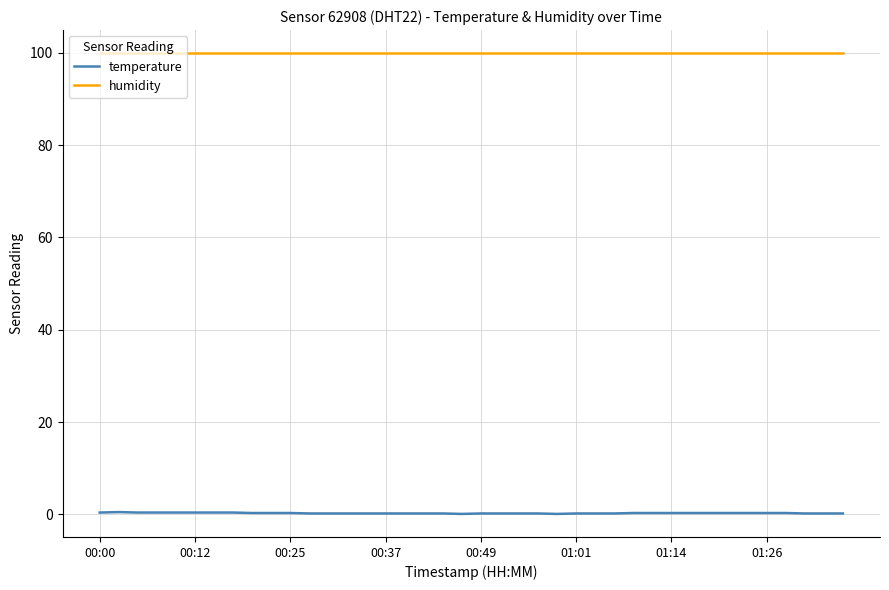

Rank the series by their average value, from highest to lowest.

humidity, temperature